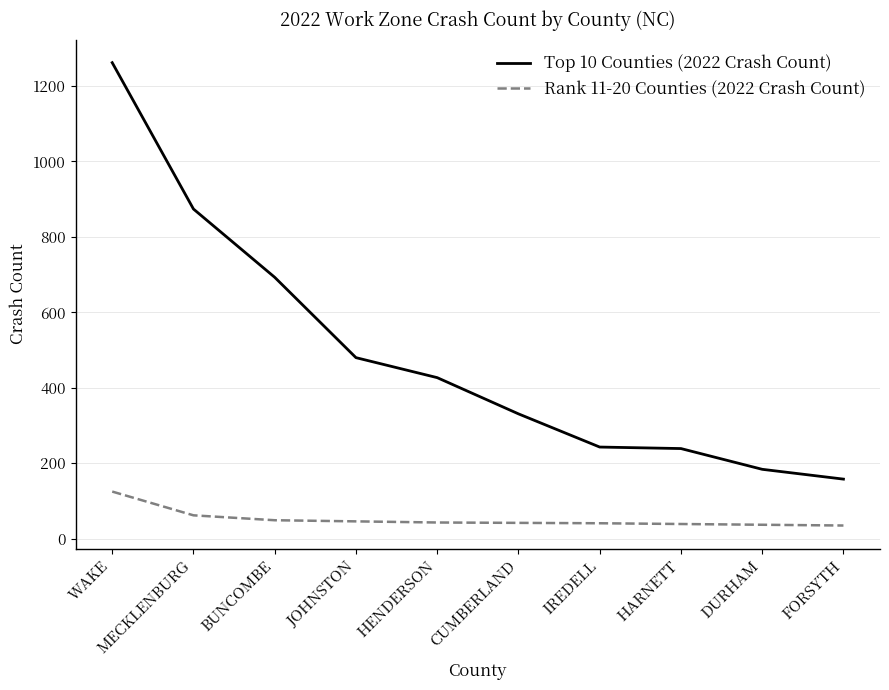

What is the average value of the Rank 11-20 Counties (2022 Crash Count) series?

52